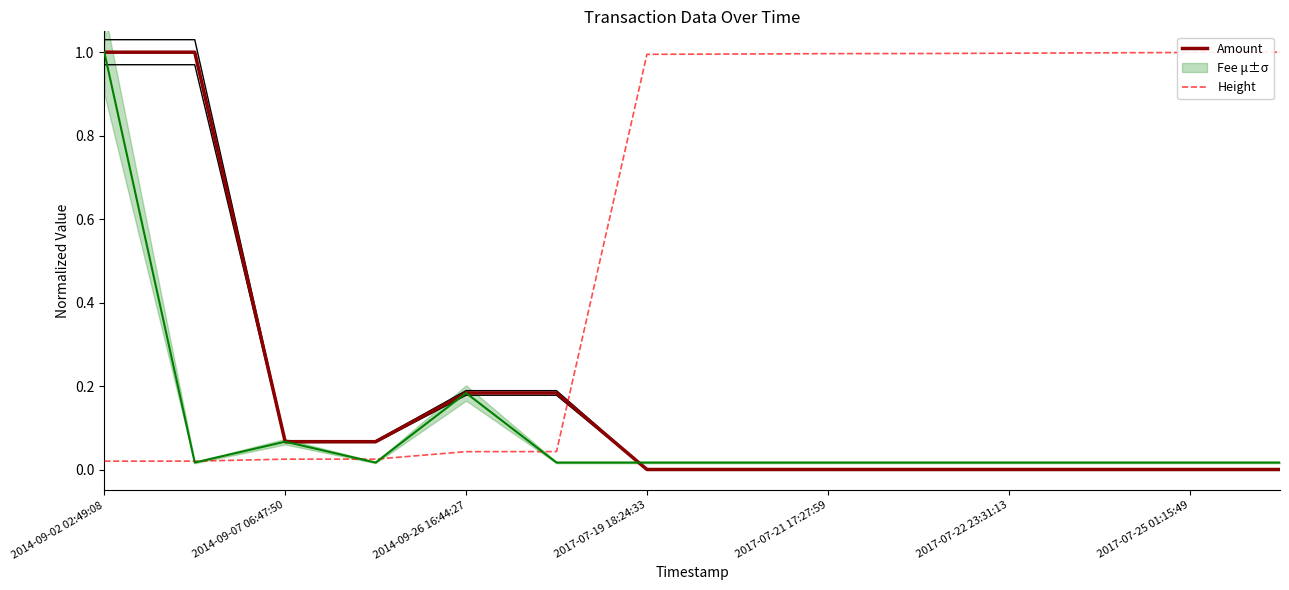

How many times do Height and Amount cross each other?

1